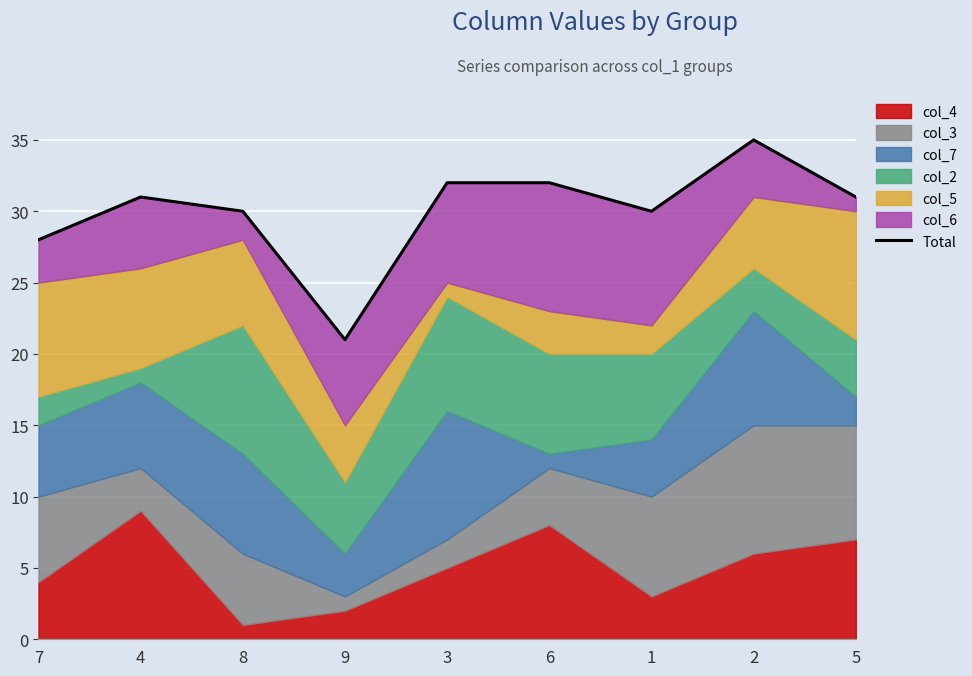

At which label is the value closest to 28?

7